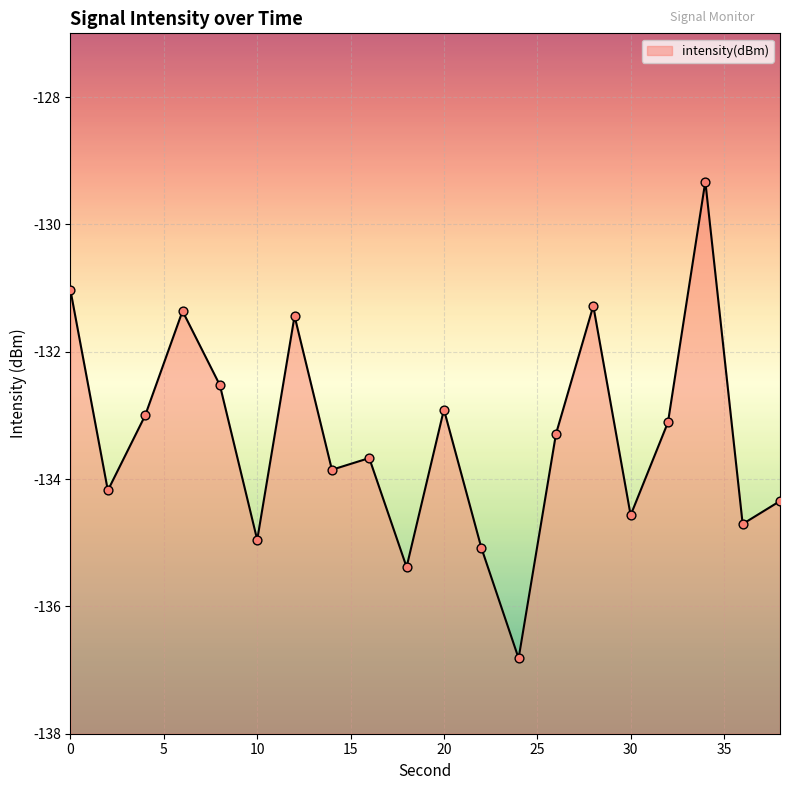

Which has a higher value, 16 or 12?

12